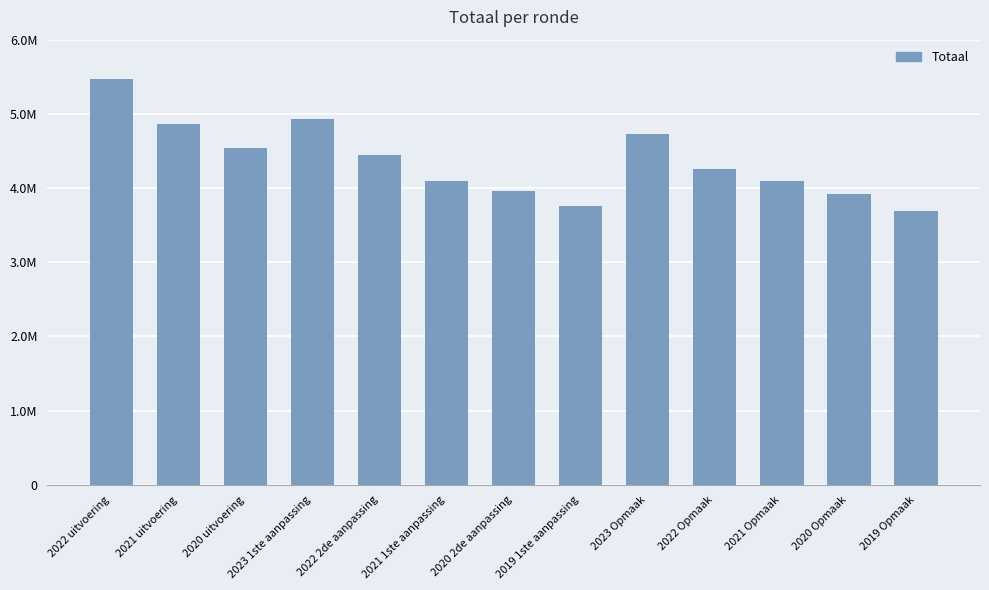

What is the value of the 1st bar from the left?

5468872